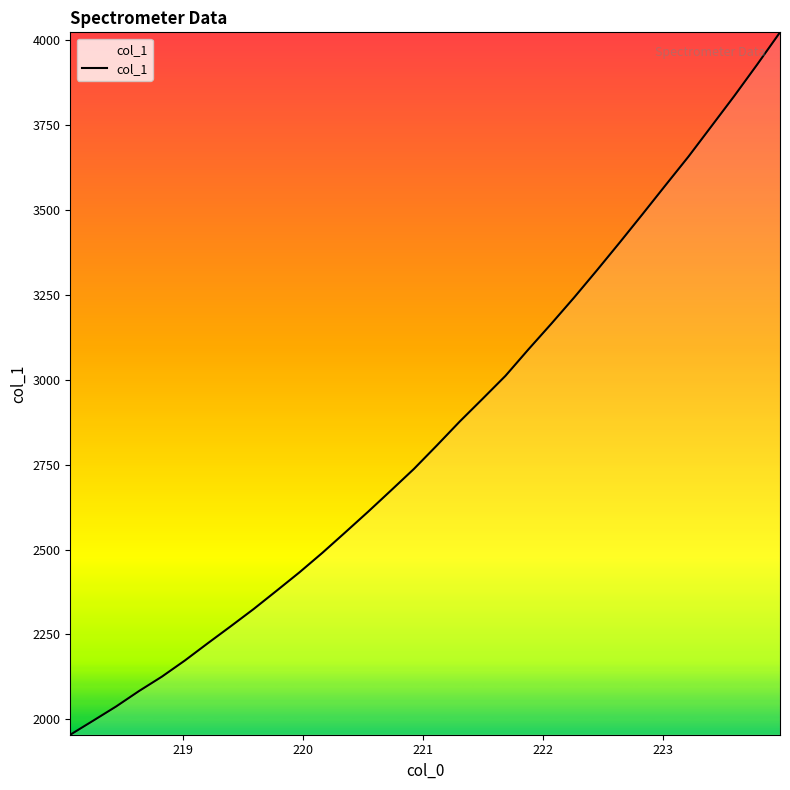

What is the difference between the maximum and minimum values?

2066.3